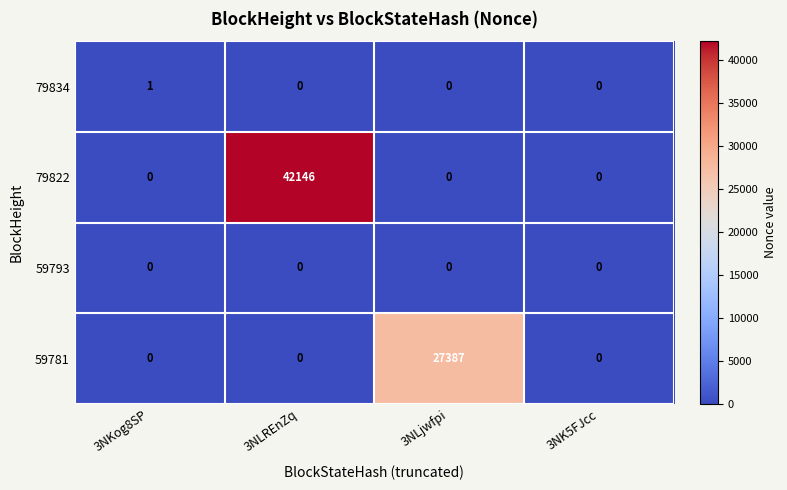

What is the total value across all series at 3NLjwfpi?

27387